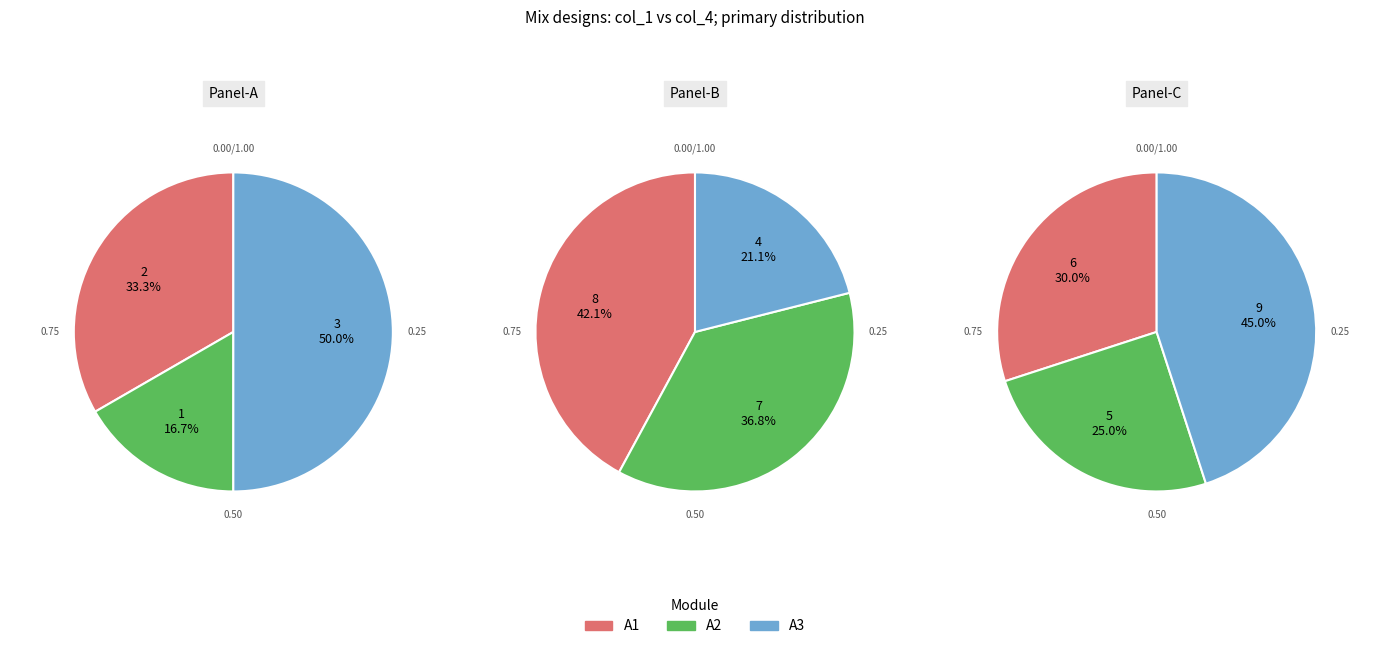

Does 12 represent more than half of the total?

No